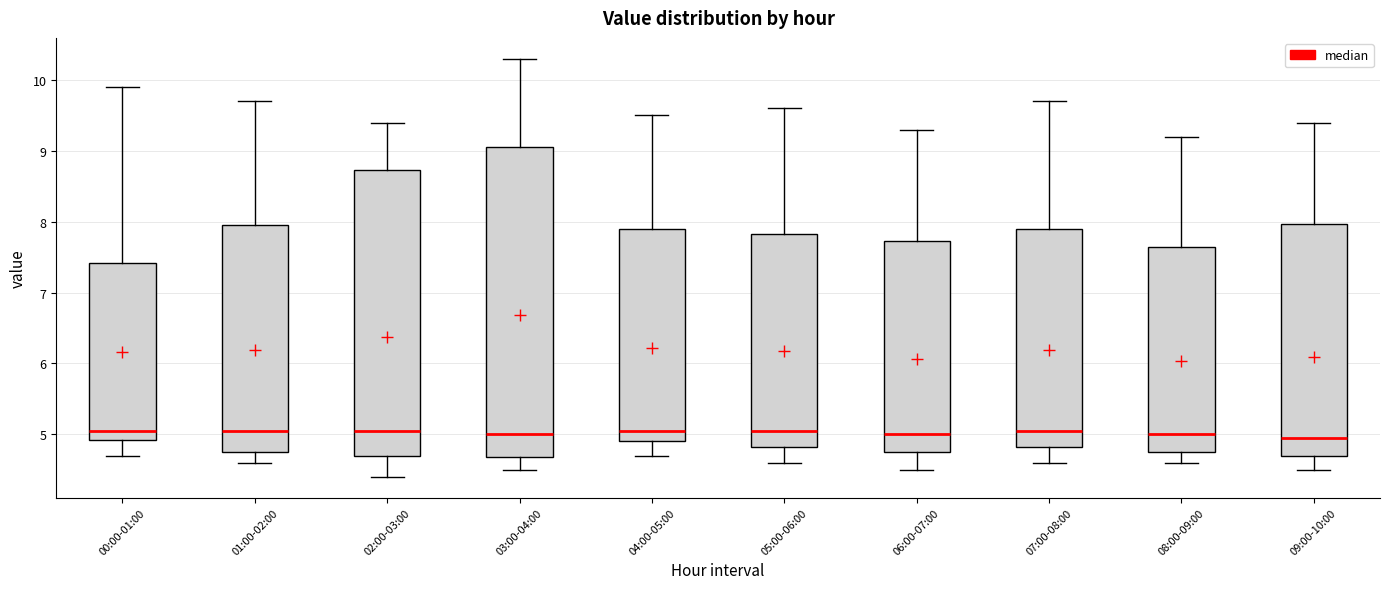

Reading left to right, transcribe this box plot: for each box, give where its median line is, the range the box spans, and where its two whiskers end, as read against the y-axis. The values are not printed on the chart, so give them approximately, as read against the axis.

00:00-01:00: median 5.0, box 4.9 to 7.4, whiskers 4.7 to 9.9
01:00-02:00: median 5.0, box 4.7 to 8.0, whiskers 4.6 to 9.7
02:00-03:00: median 5.0, box 4.7 to 8.7, whiskers 4.4 to 9.4
03:00-04:00: median 5.0, box 4.7 to 9.1, whiskers 4.5 to 10.3
04:00-05:00: median 5.0, box 4.9 to 7.9, whiskers 4.7 to 9.5
05:00-06:00: median 5.0, box 4.8 to 7.8, whiskers 4.6 to 9.6
06:00-07:00: median 5.0, box 4.7 to 7.7, whiskers 4.5 to 9.3
07:00-08:00: median 5.0, box 4.8 to 7.9, whiskers 4.6 to 9.7
08:00-09:00: median 5.0, box 4.7 to 7.6, whiskers 4.6 to 9.2
09:00-10:00: median 5.0, box 4.7 to 8.0, whiskers 4.5 to 9.4